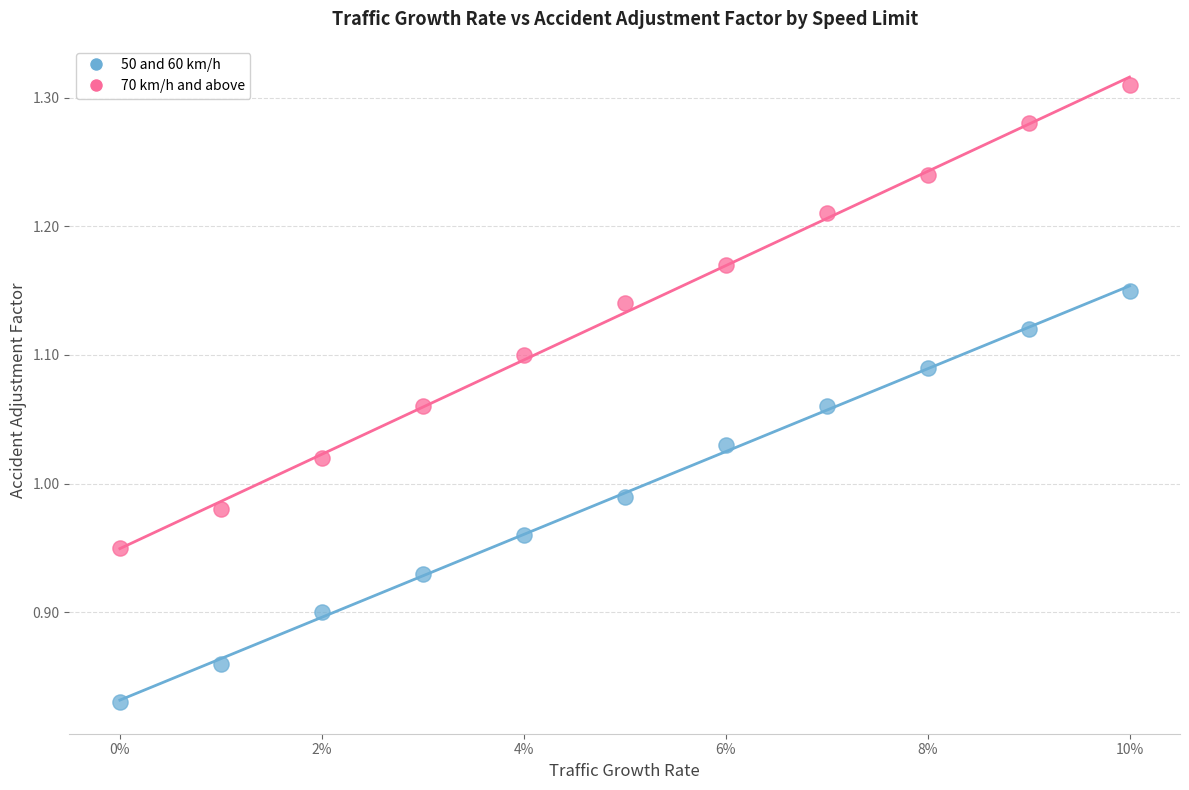

Which series has the largest Y range (max minus min)?

70 km/h and above